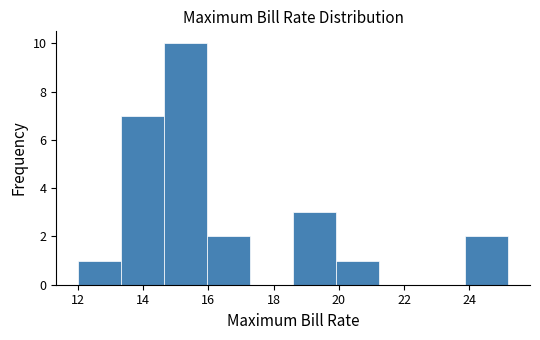

Reading left to right, transcribe this chart: for each bar, give the range it covers on the x-axis and its height. Neither the bar edges nor the heights are printed on the chart, so give them approximately, as read against the axes.

12.00 to 13.32: 1
13.32 to 14.64: 7
14.64 to 15.96: 10
15.96 to 17.28: 2
17.28 to 18.60: 0
18.60 to 19.92: 3
19.92 to 21.24: 1
21.24 to 22.56: 0
22.56 to 23.88: 0
23.88 to 25.20: 2